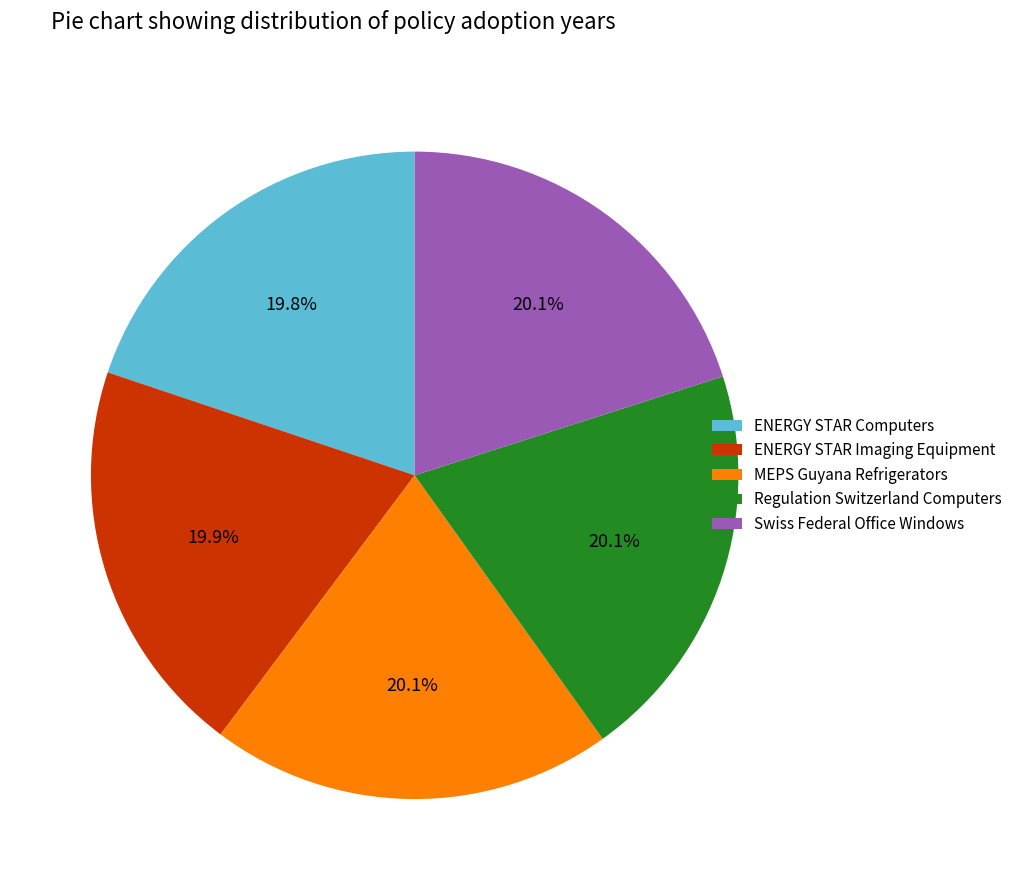

What percentage do ENERGY STAR Imaging Equipment and Swiss Federal Office Windows together represent?

40.0%